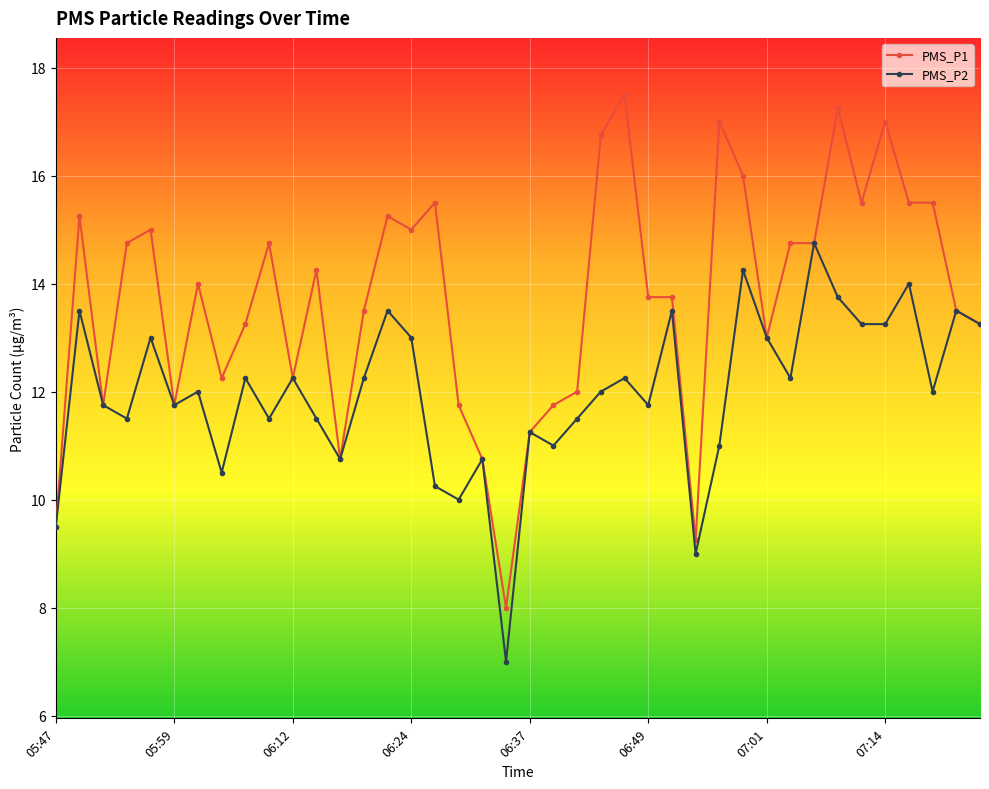

What is the value of the PMS_P1 point at the 5th from the left?

15.0